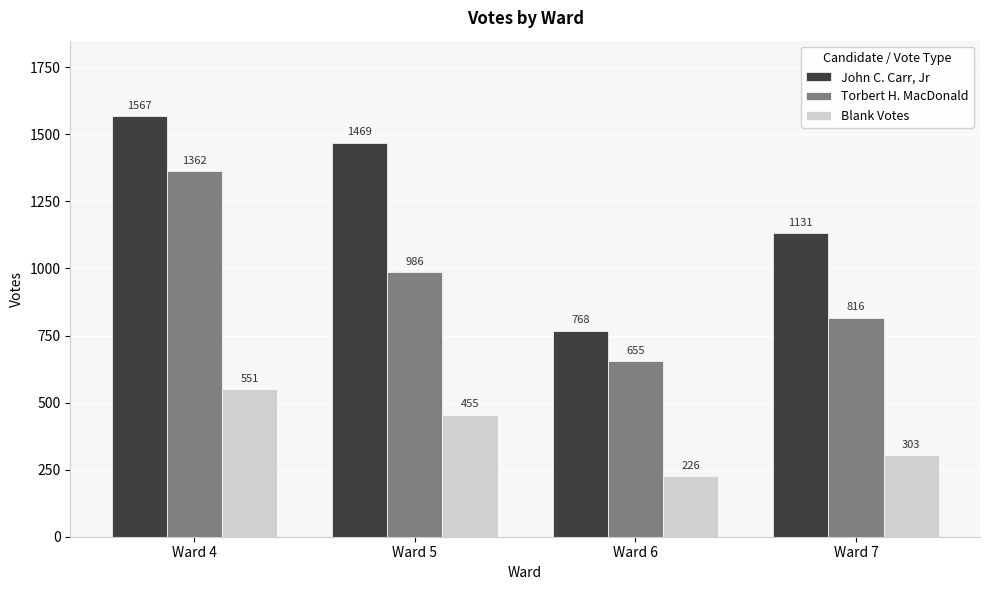

Rank the categories by Blank Votes value from lowest to highest.

Ward 6, Ward 7, Ward 5, Ward 4